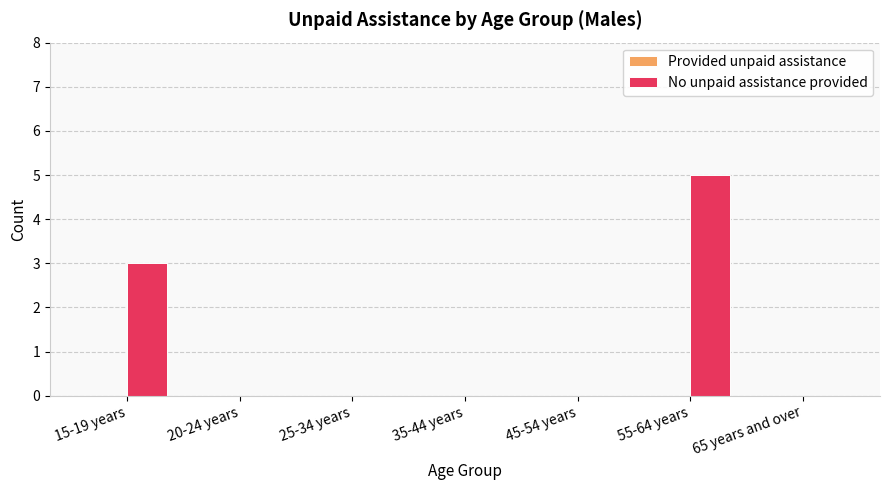

Which category has the highest value across all series?

55-64 years